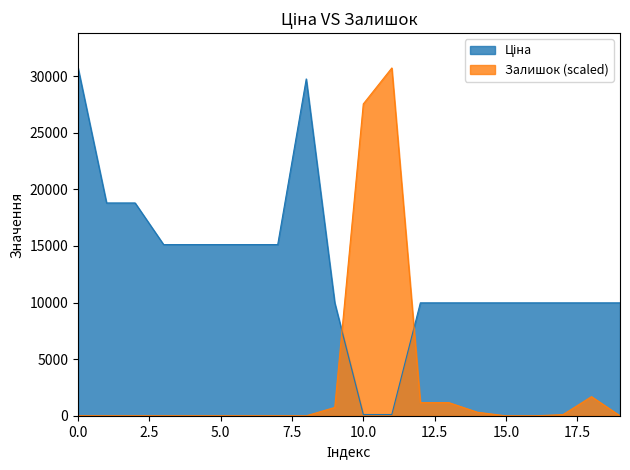

Reading right to left, transcribe all the data shown in this chart.

Ціна: 9975.0	9975.0	9975.0	9975.0	9975.0	9975.0	9975.0	9975.0	114.1	114.1	9975.0	29747.2	15120.0	15120.0	15120.0	15120.0	15120.0	18796.8	18796.8	30717.1
Залишок: 0.0	1694.7	105.9	0.0	0.0	317.8	1165.1	1165.1	30717.1	27539.5	741.4	0.0	0.0	0.0	0.0	0.0	0.0	0.0	0.0	0.0